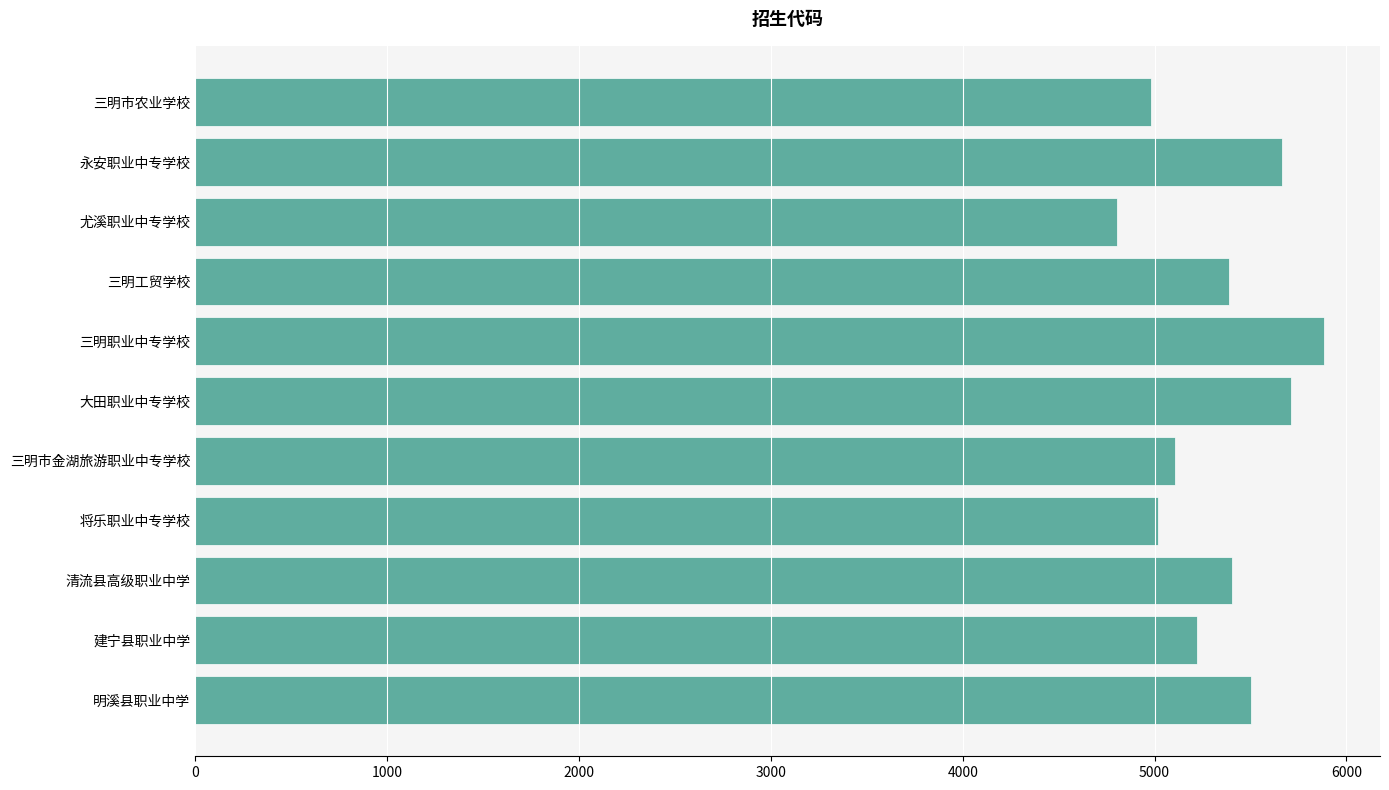

What is the difference between the maximum and minimum values?

1075